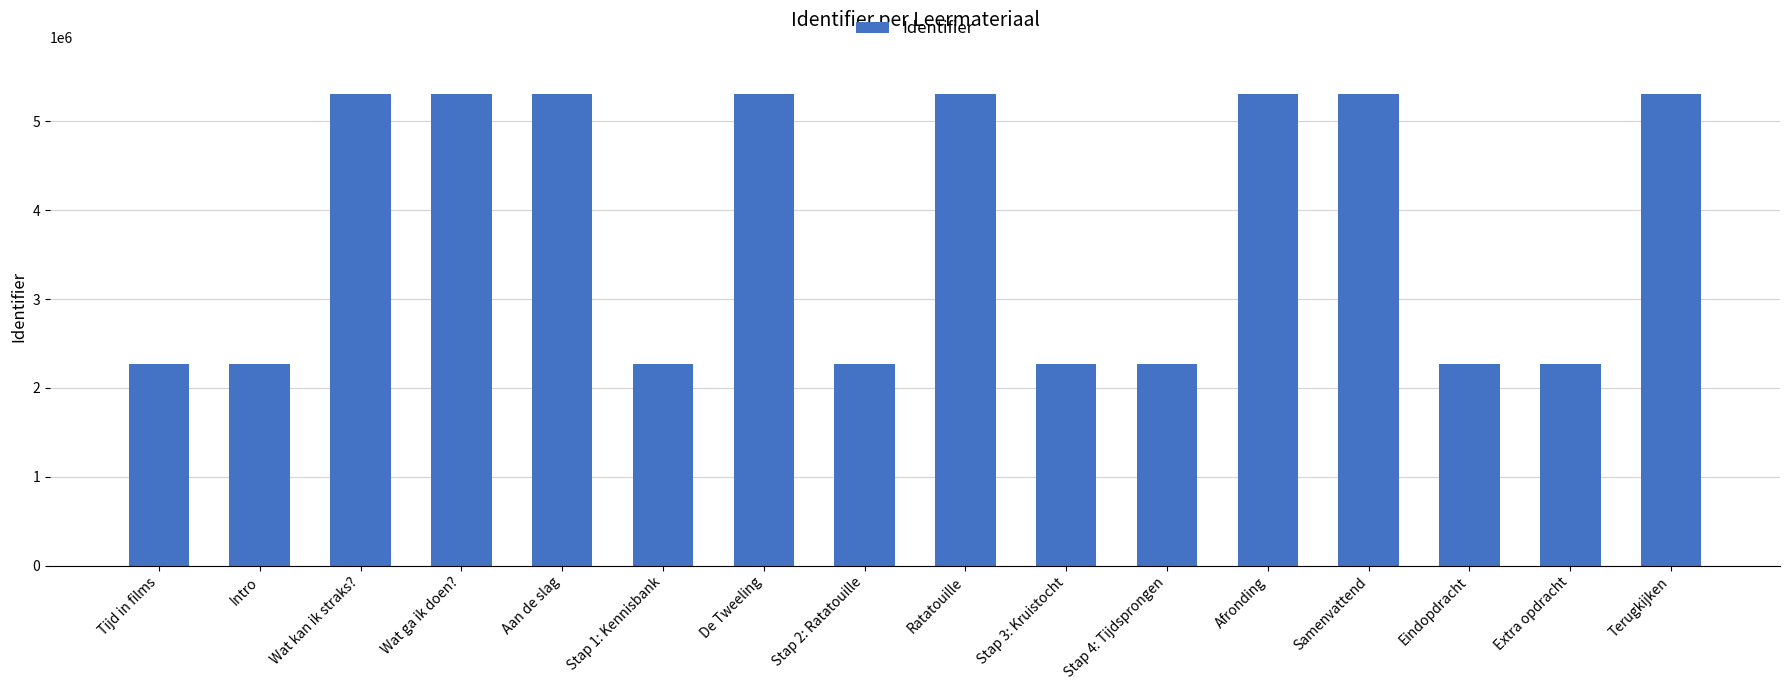

Is it true that the value at Intro is 958684?

False